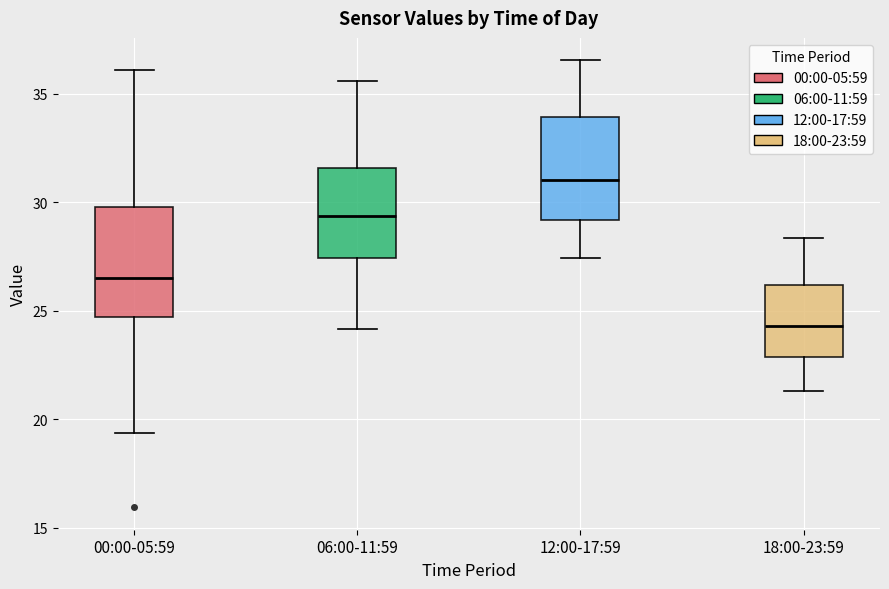

Which box has the highest median line?

12:00-17:59